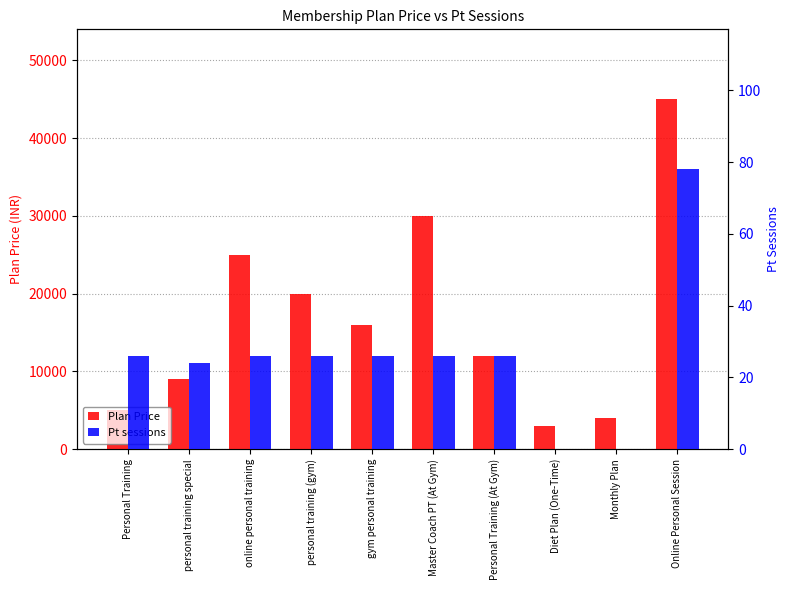

Reading left to right, list all the values displayed in this chart.

Plan Price: Personal Training=5000	personal training special=9000	online personal training=25000	personal training (gym)=20000	gym personal training=16000	Master Coach PT (At Gym)=30000	Personal Training (At Gym)=12000	Diet Plan (One-Time)=3000	Monthly Plan=4000	Online Personal Session=45000
Pt sessions: Personal Training=26	personal training special=24	online personal training=26	personal training (gym)=26	gym personal training=26	Master Coach PT (At Gym)=26	Personal Training (At Gym)=26	Diet Plan (One-Time)=0	Monthly Plan=0	Online Personal Session=78